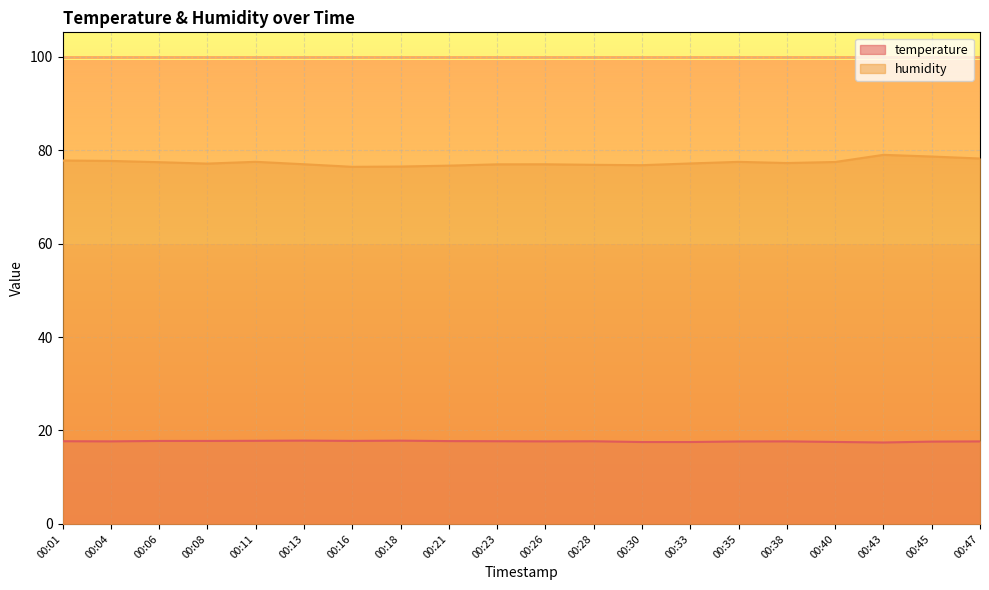

What is the sum of the humidity values at 00:45 and 00:23?

155.6